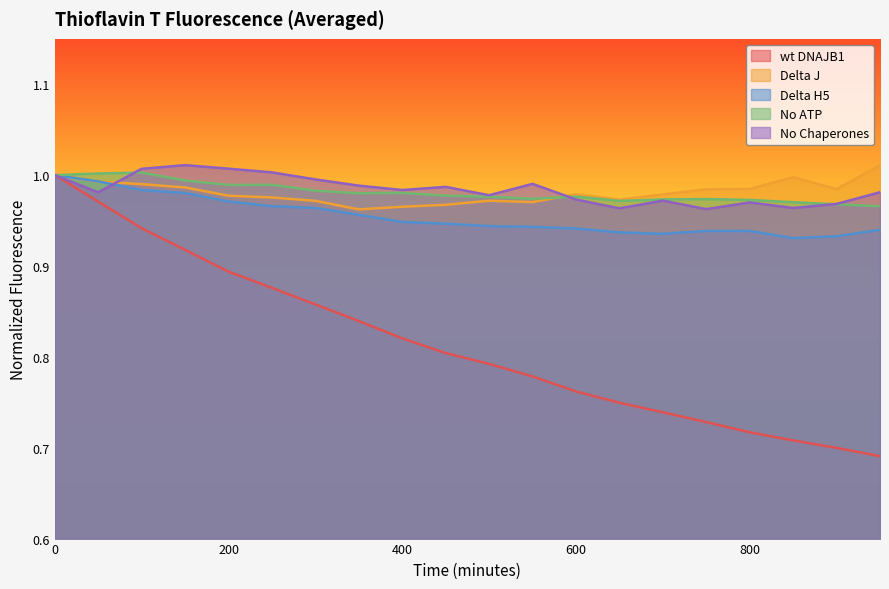

How many categories are shown in the chart?

20